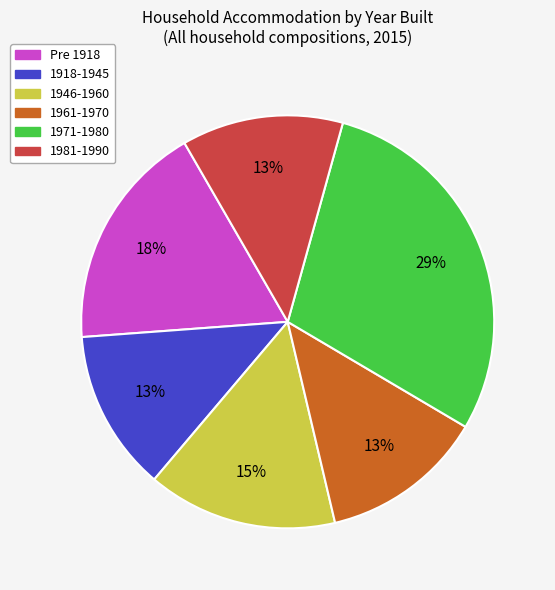

Do 1981-1990 and 1971-1980 together represent more than half of the pie?

No